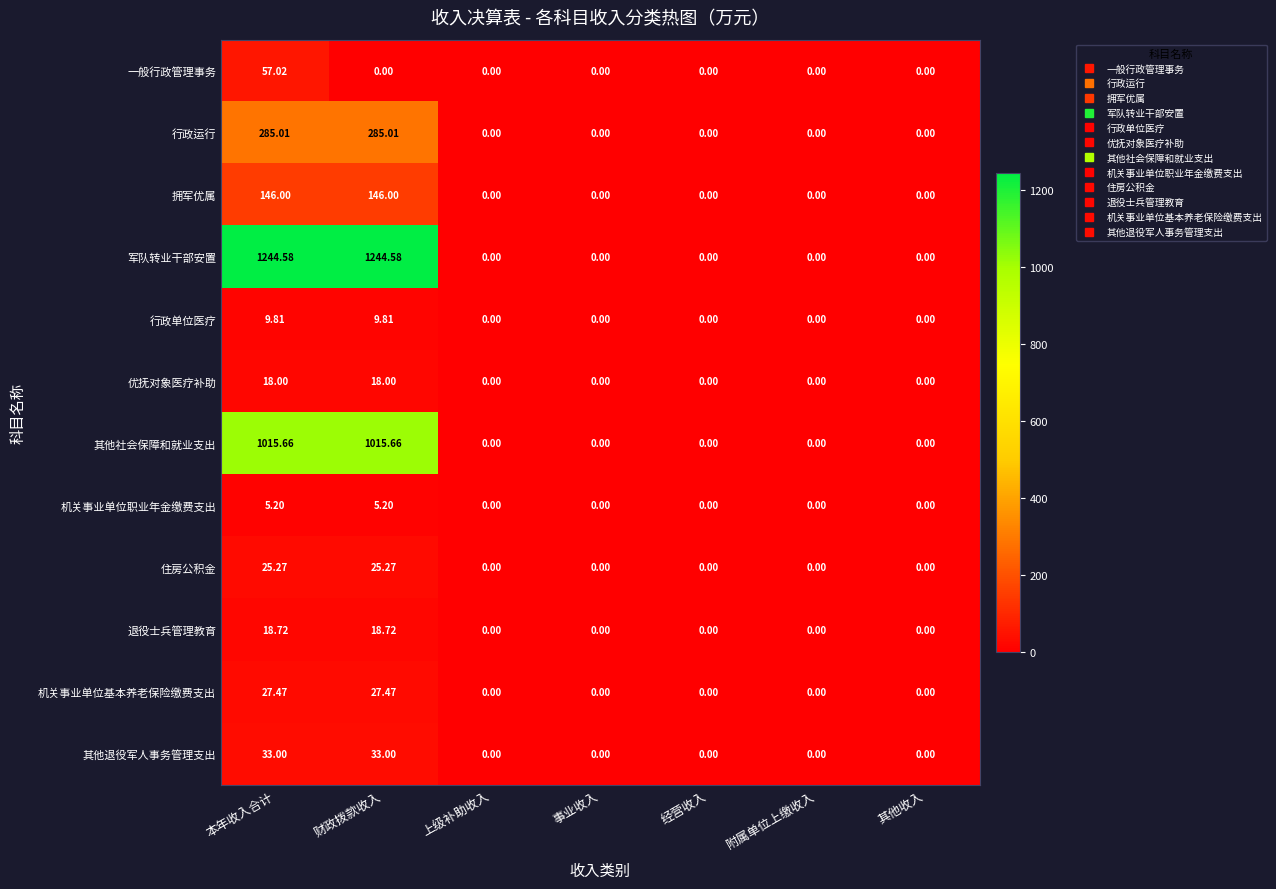

What is the difference between the highest and lowest values at 财政拨款收入?

1244.6